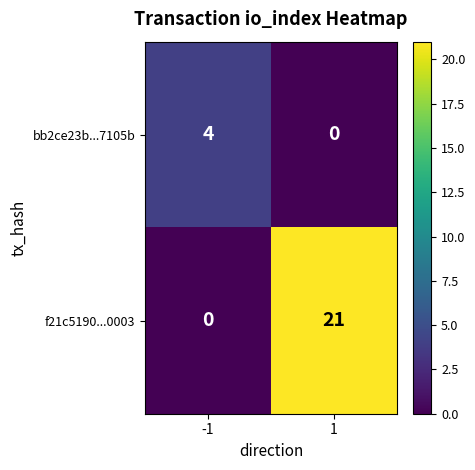

What is the highest value of the f21c5190...0003 series?

21